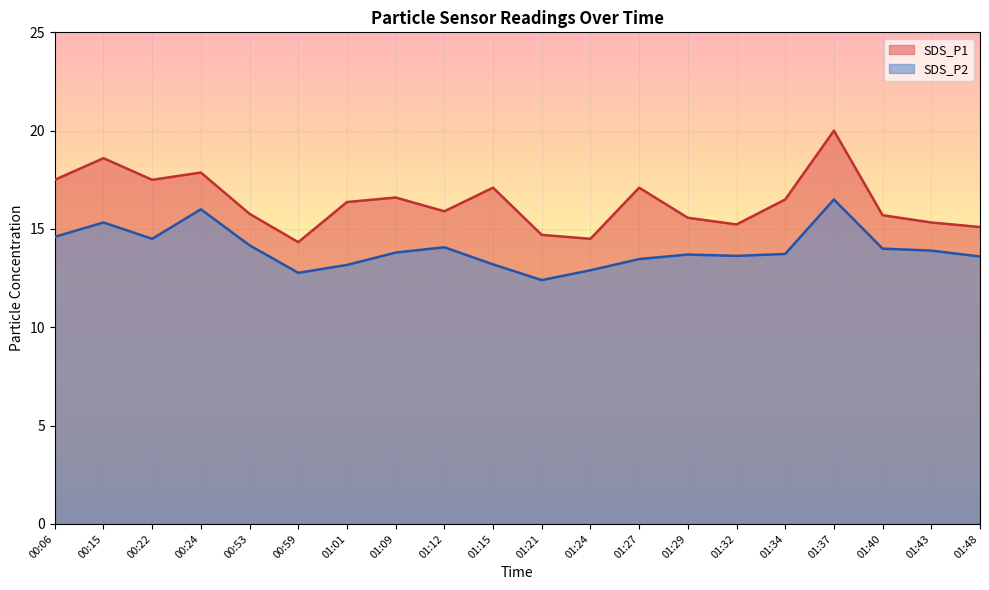

What is the label of the 19th point from the left?

01:43